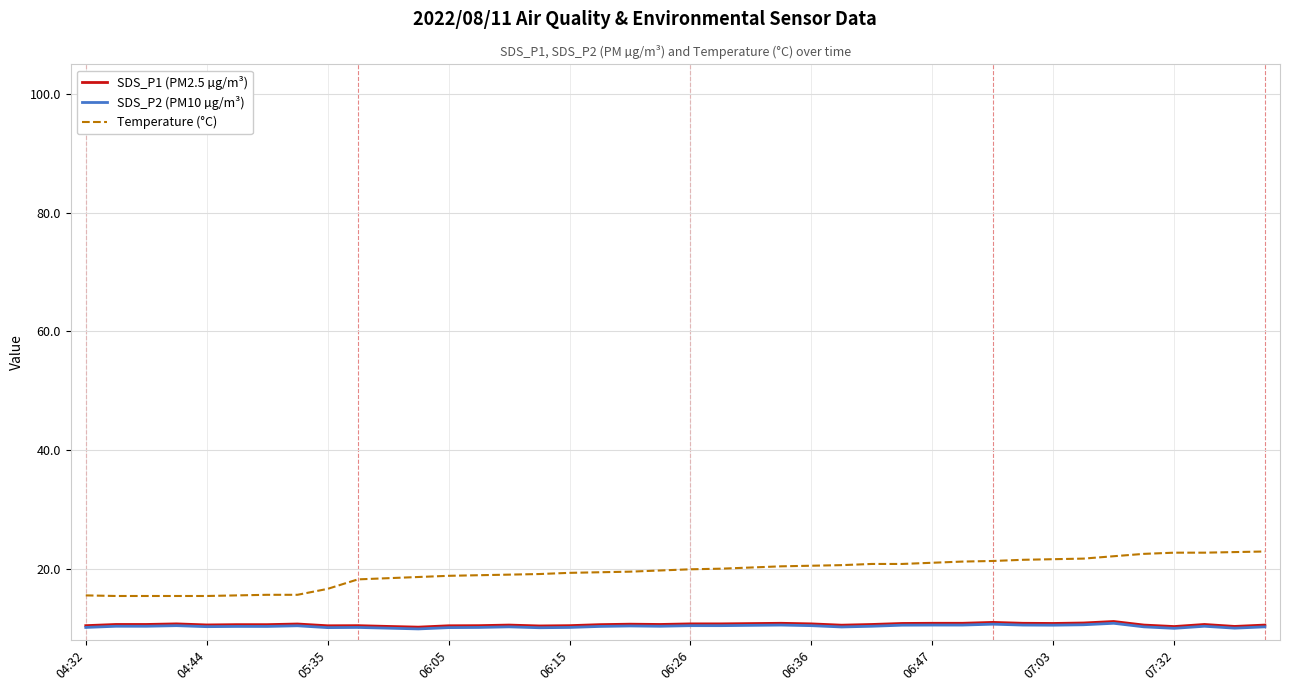

How many distinct data groups are displayed?

3